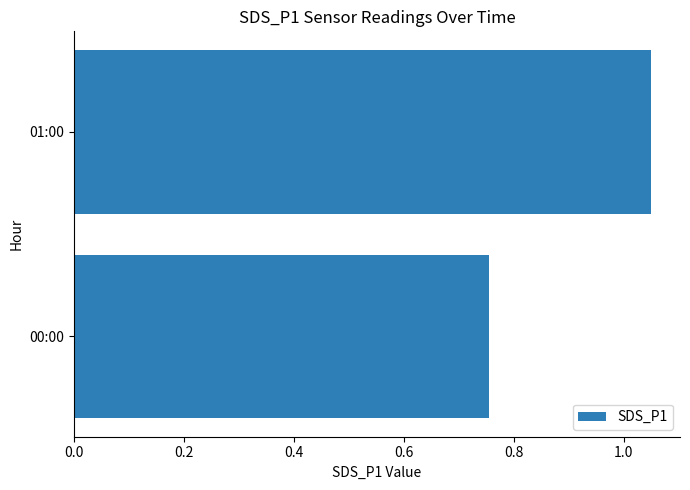

The value at 00:00 is 1.3. True or false?

False